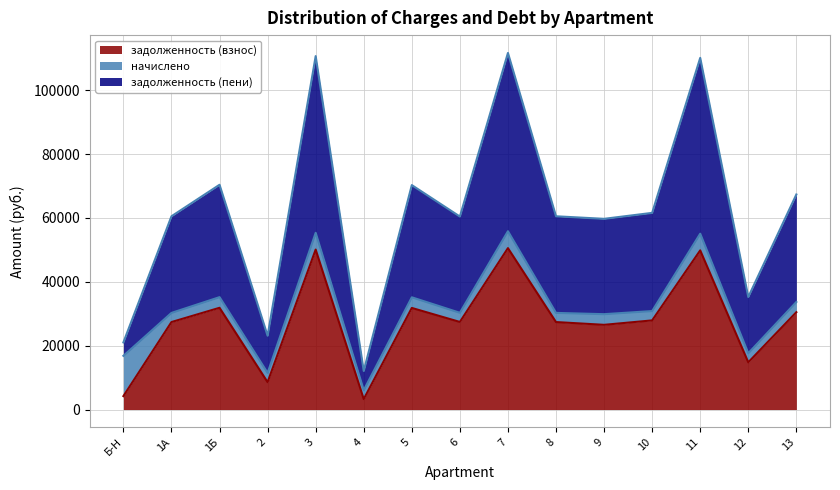

Between 5 and 12, which is larger?

5